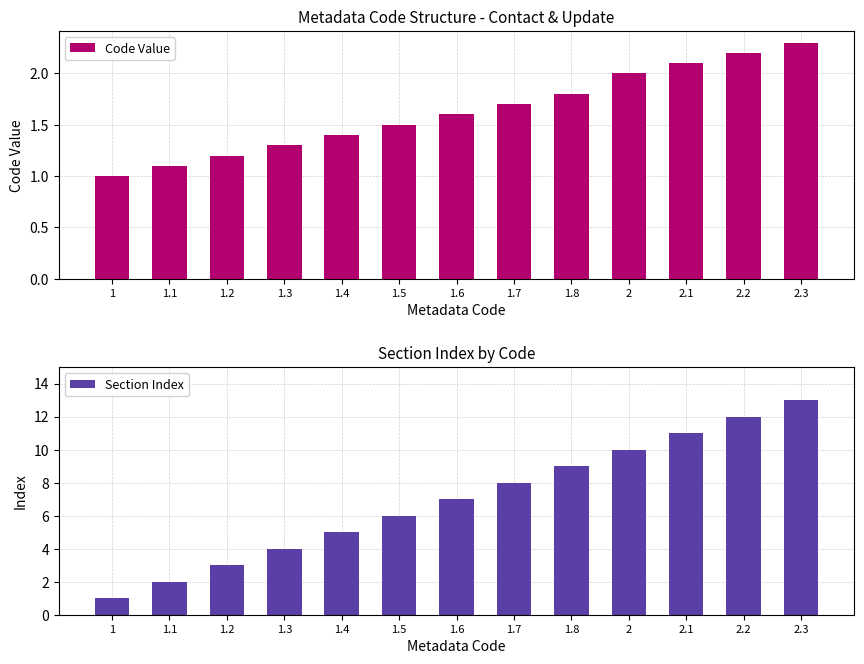

What is the label of the 9th bar from the right?

1.4